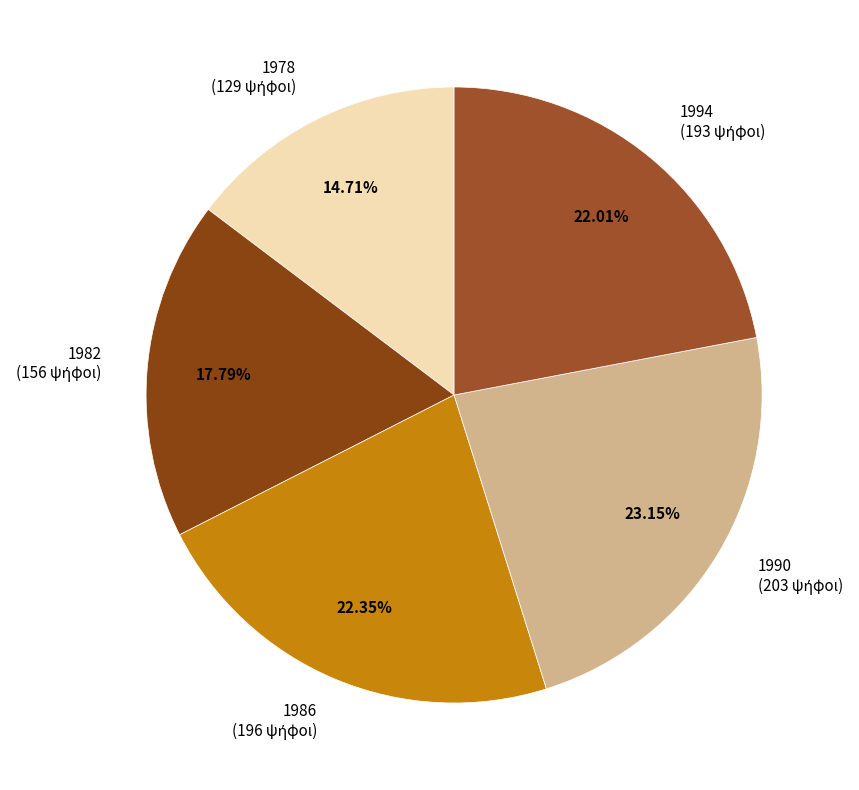

The 1986 slice represents 22% of the pie. True or false?

True